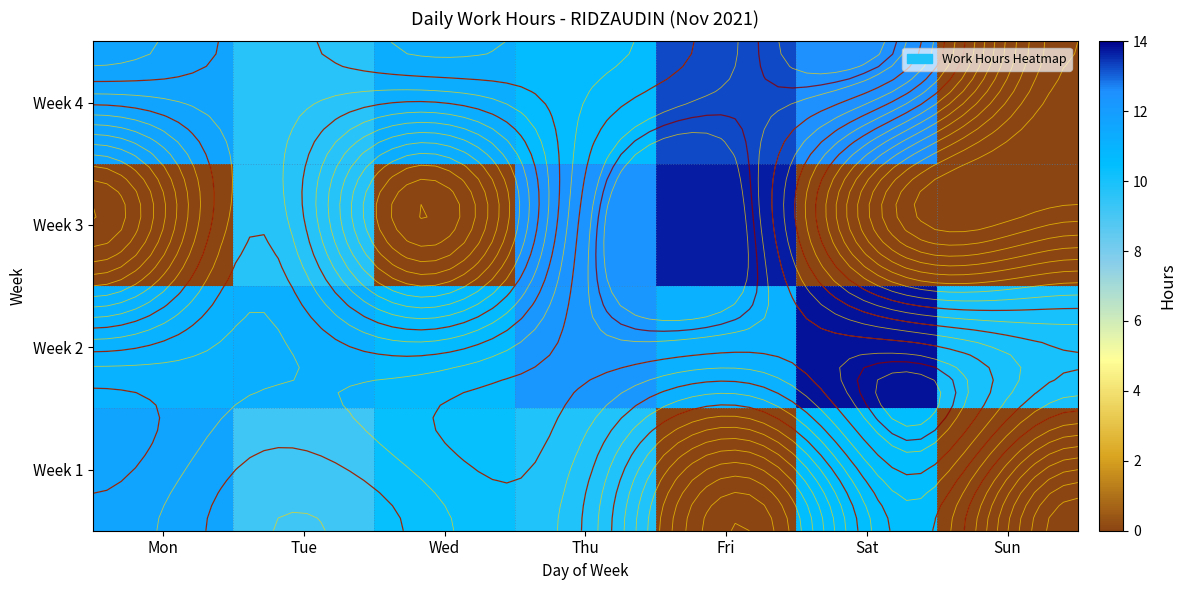

True or false: Week 2 has a value of 15.7 at Tue.

False